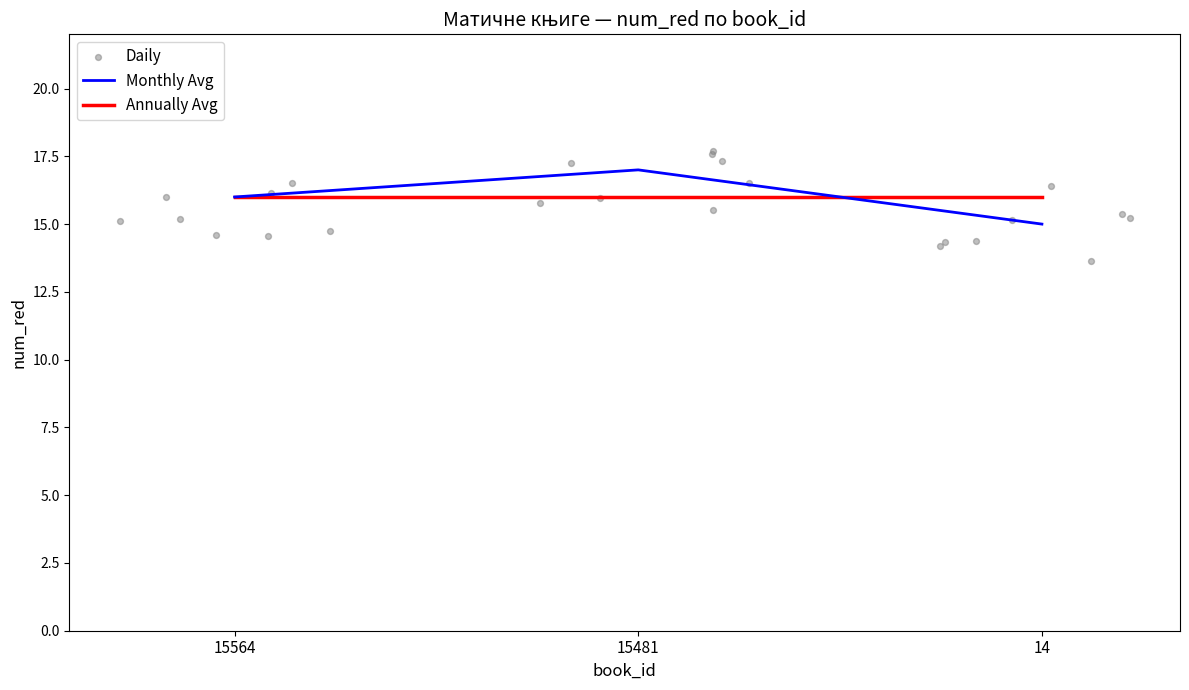

Between 15564 and 14, which is larger?

15564